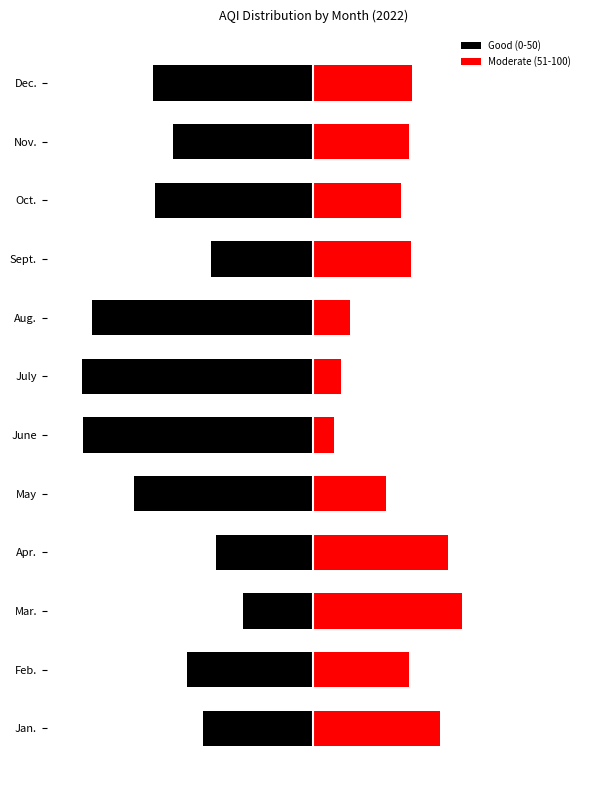

What is the difference between the maximum and minimum values in the Moderate (51-100) series?

914